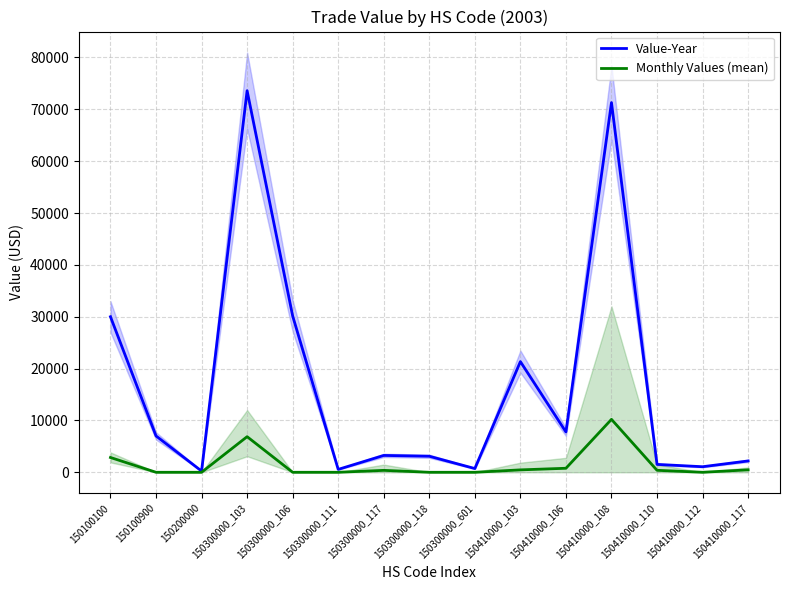

At 150100900, list the series in order from smallest to largest.

Monthly Values (mean), Value-Year